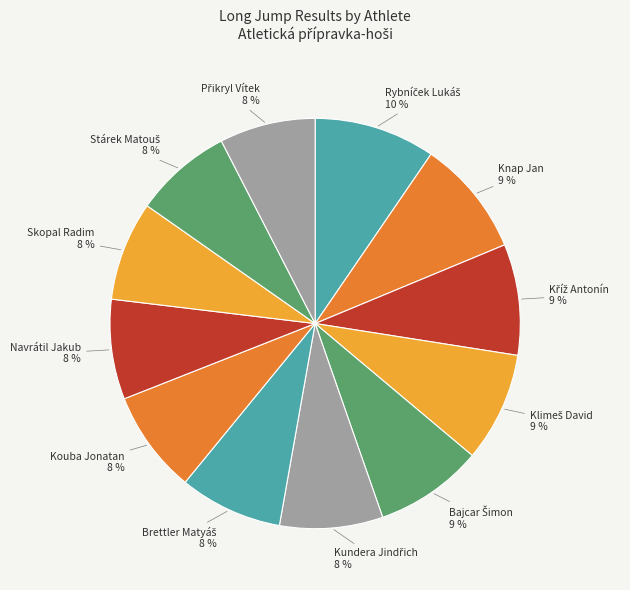

Does Kouba Jonatan account for over 50% of the chart?

No